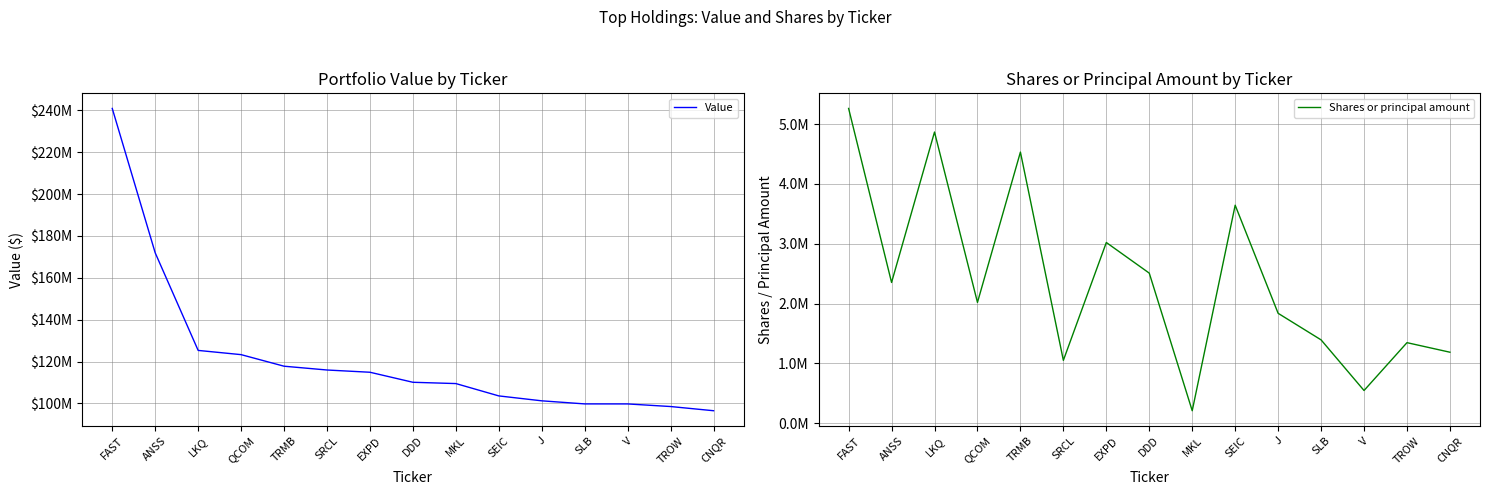

True or false: Value has a value of 109496000 at MKL.

True